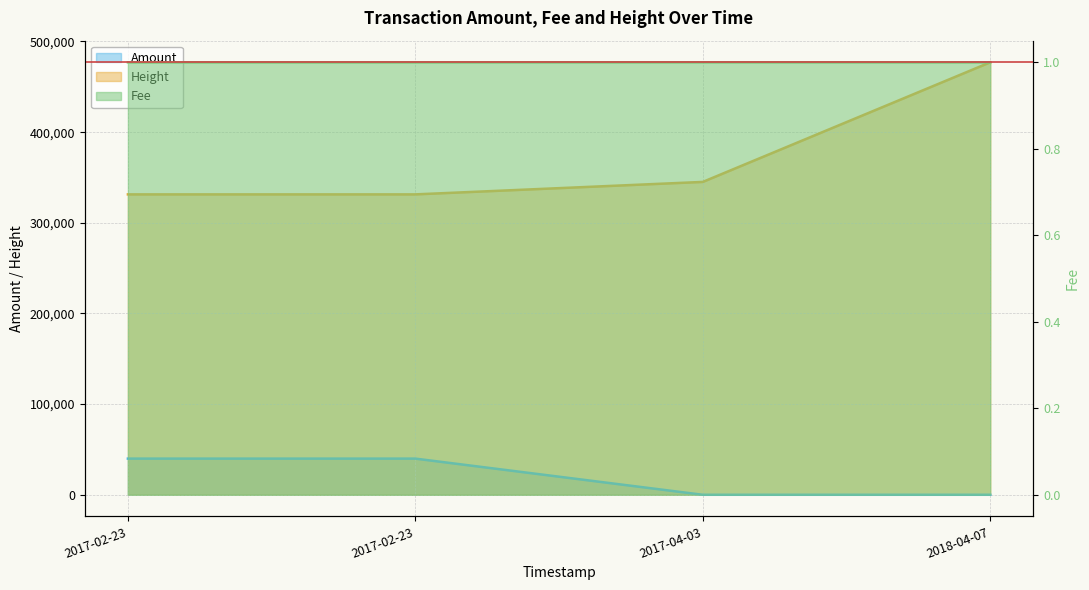

Rank the series by their maximum value, from lowest to highest.

Fee, Amount, Height